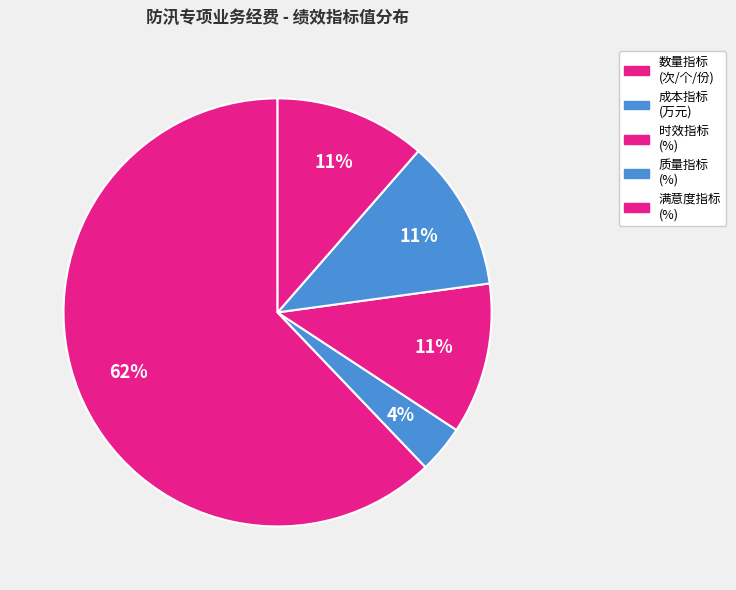

Is there any slice that represents more than half of the pie?

Yes